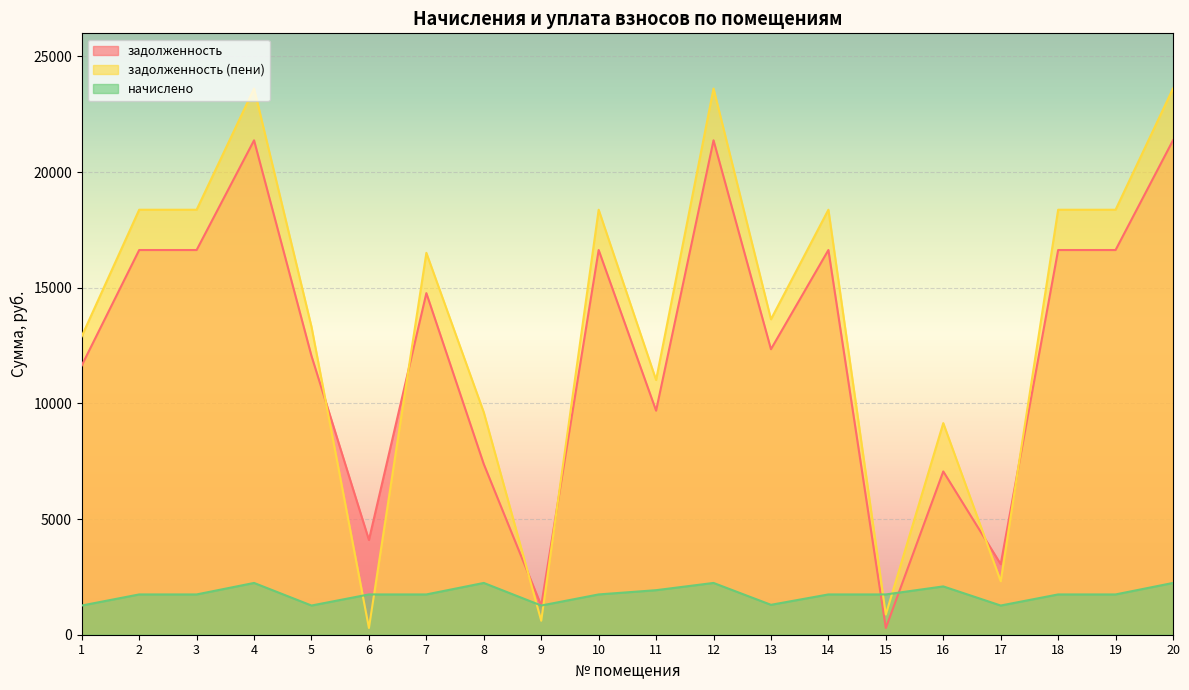

What is the minimum value shown in the chart?

290.3